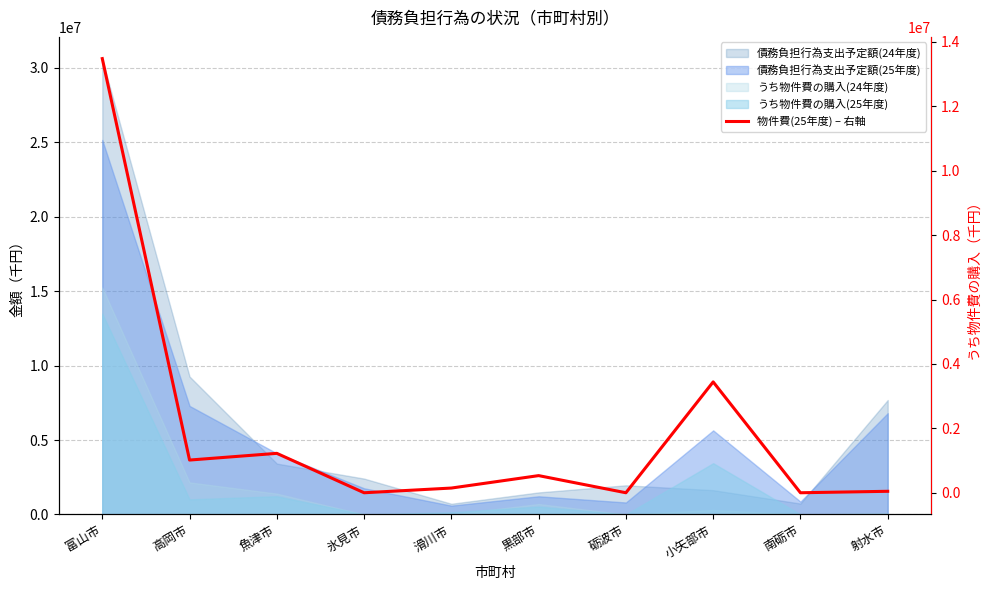

Which has a higher value, 砺波市 or 小矢部市?

小矢部市